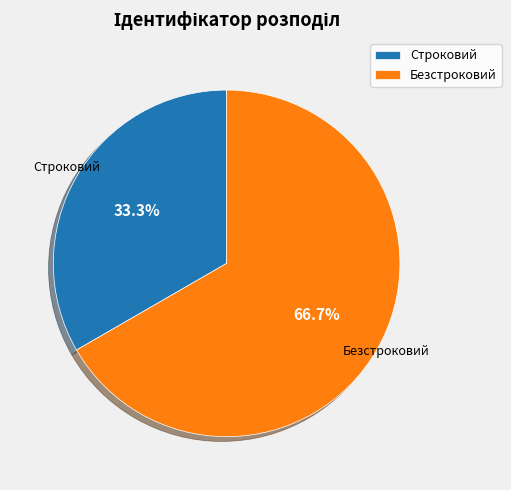

To the nearest percent, what is the combined percentage of Строковий and Безстроковий?

100%